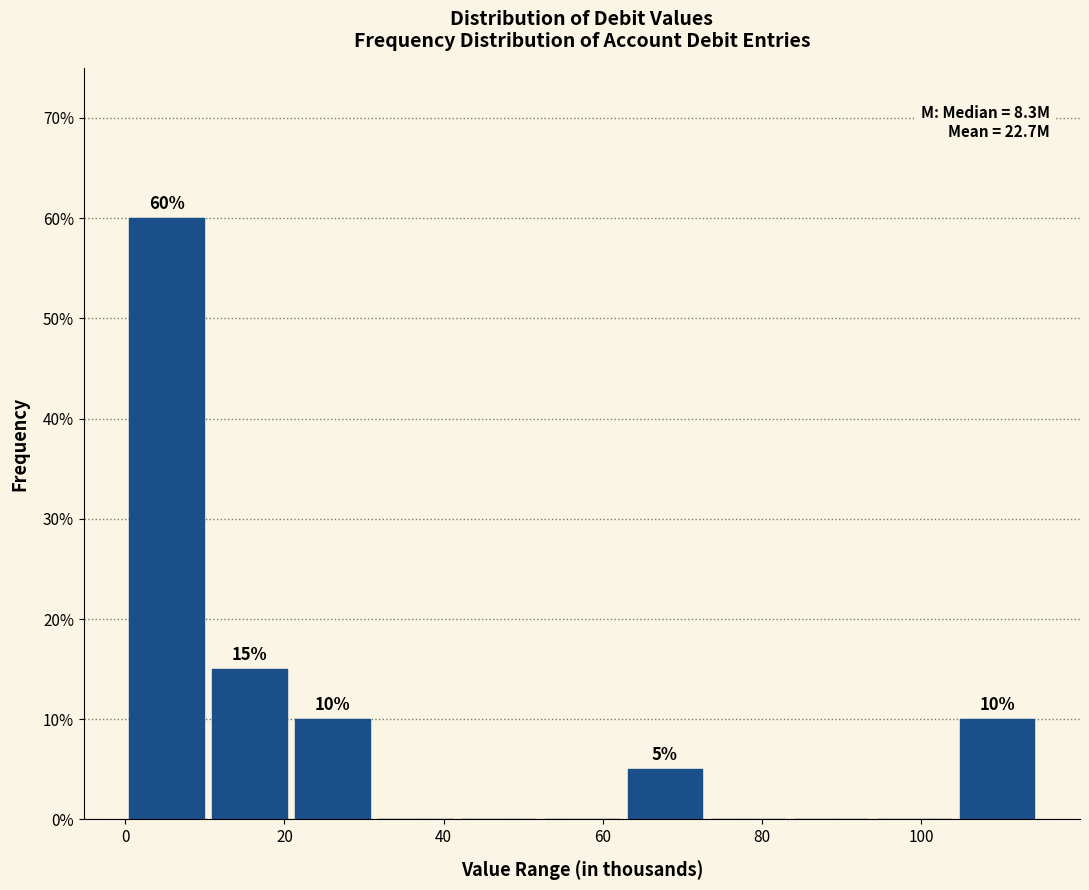

Over which range of the x-axis is the bar tallest?

0 to 10